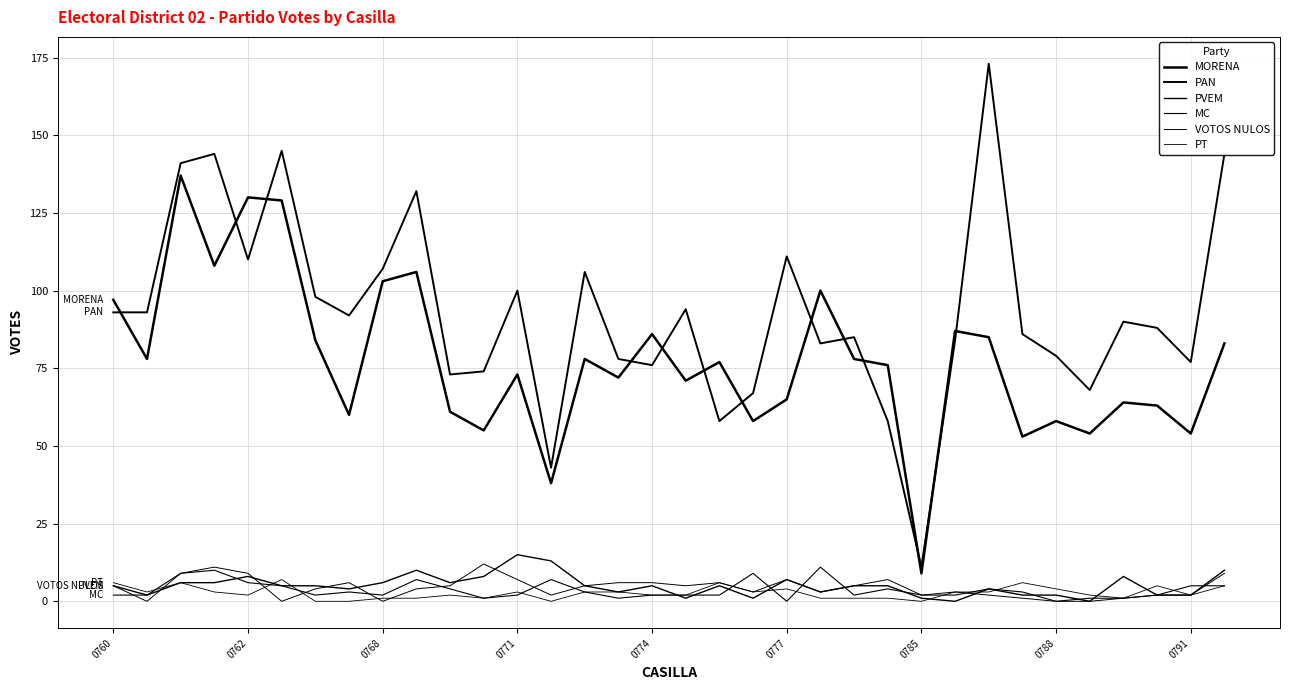

Rank the series by their maximum value, from lowest to highest.

PT, MC, VOTOS NULOS, PVEM, MORENA, PAN